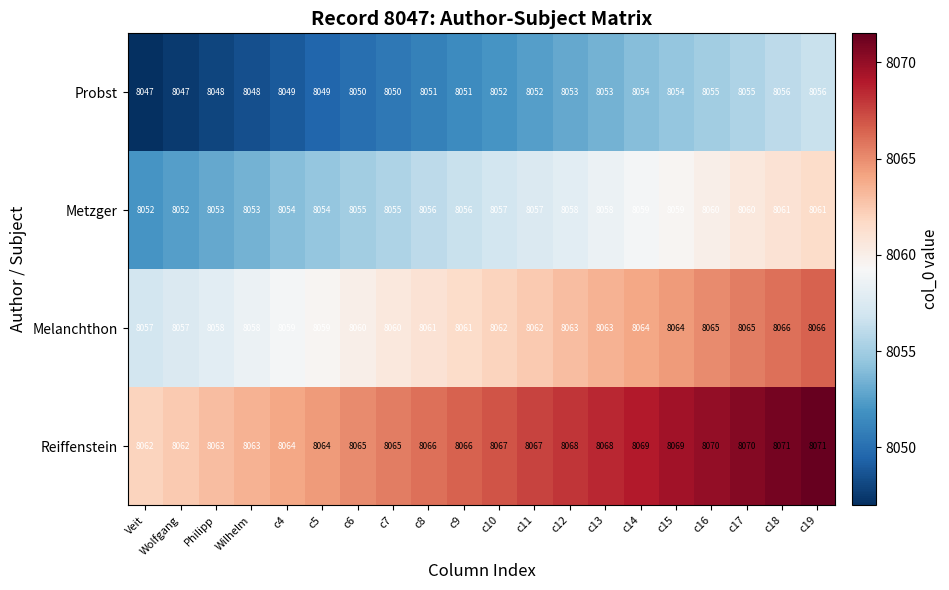

What is the greatest value displayed?

8071